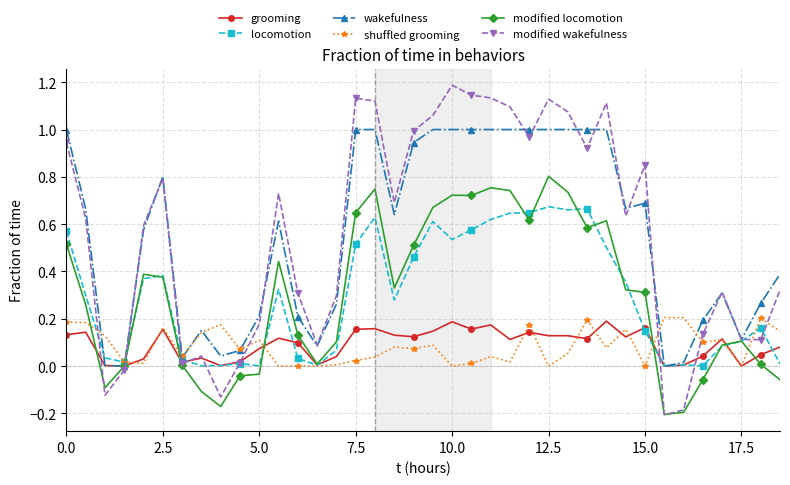

What is the greatest value displayed?

1.2